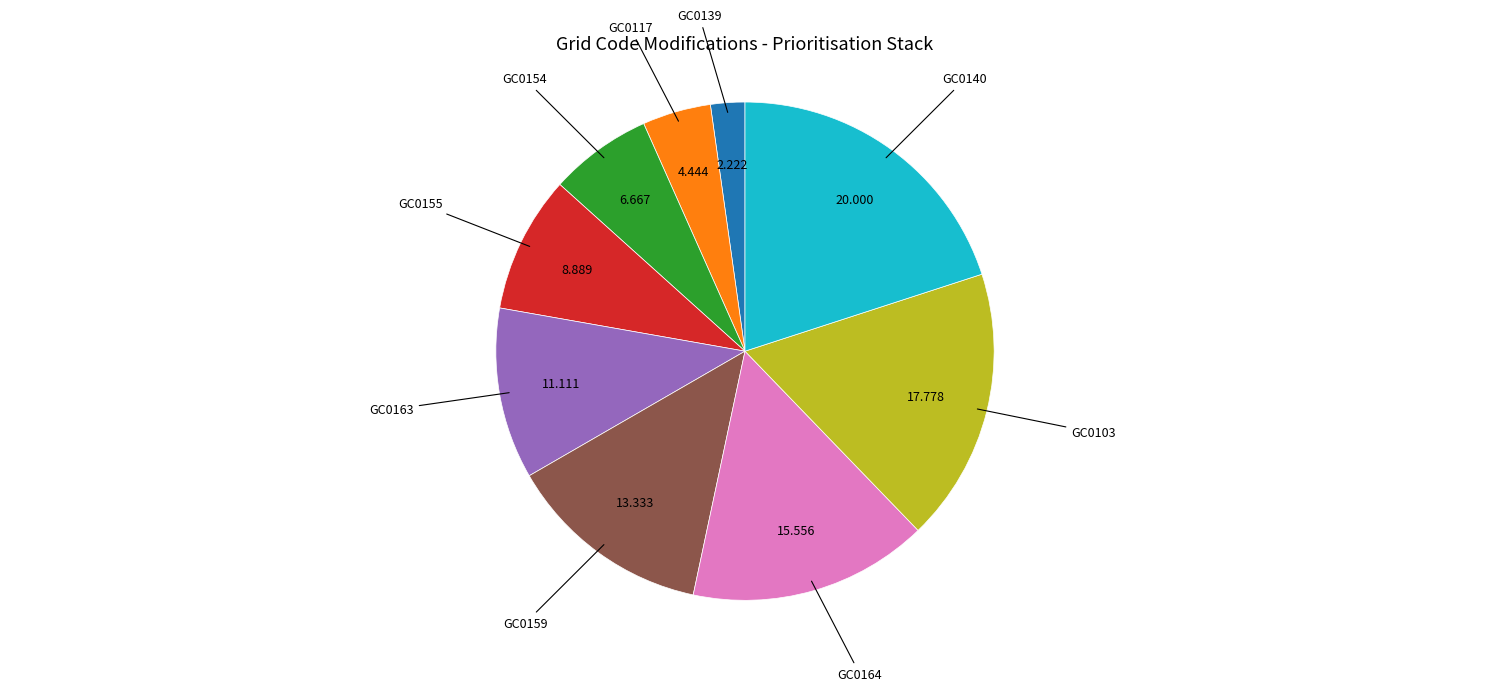

Is there any slice that represents more than half of the pie?

No